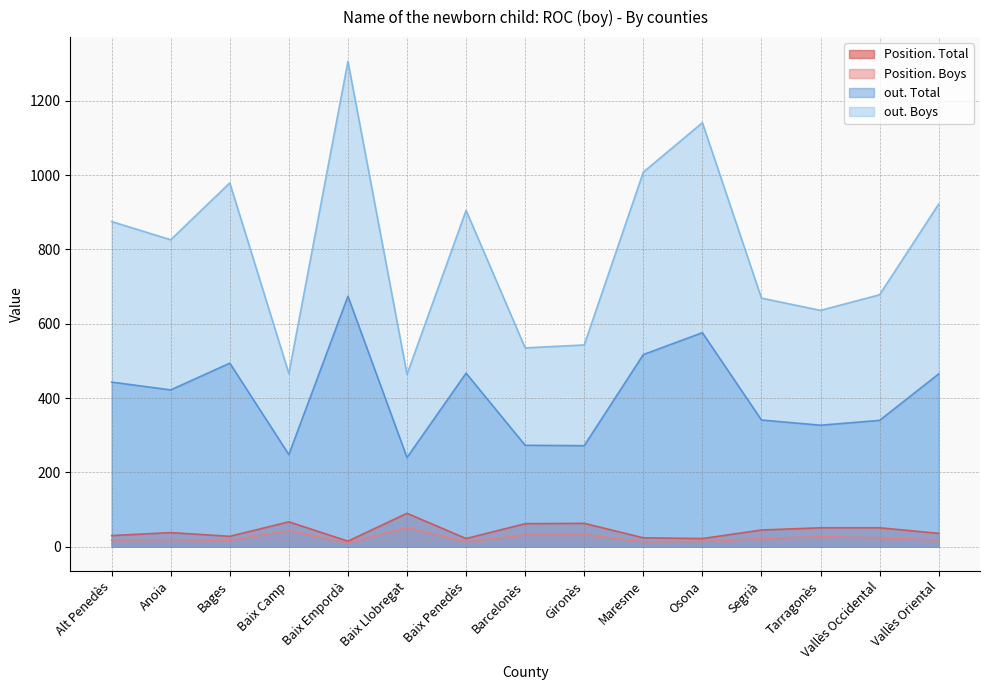

How many data points in Position. Boys are above 19?

7